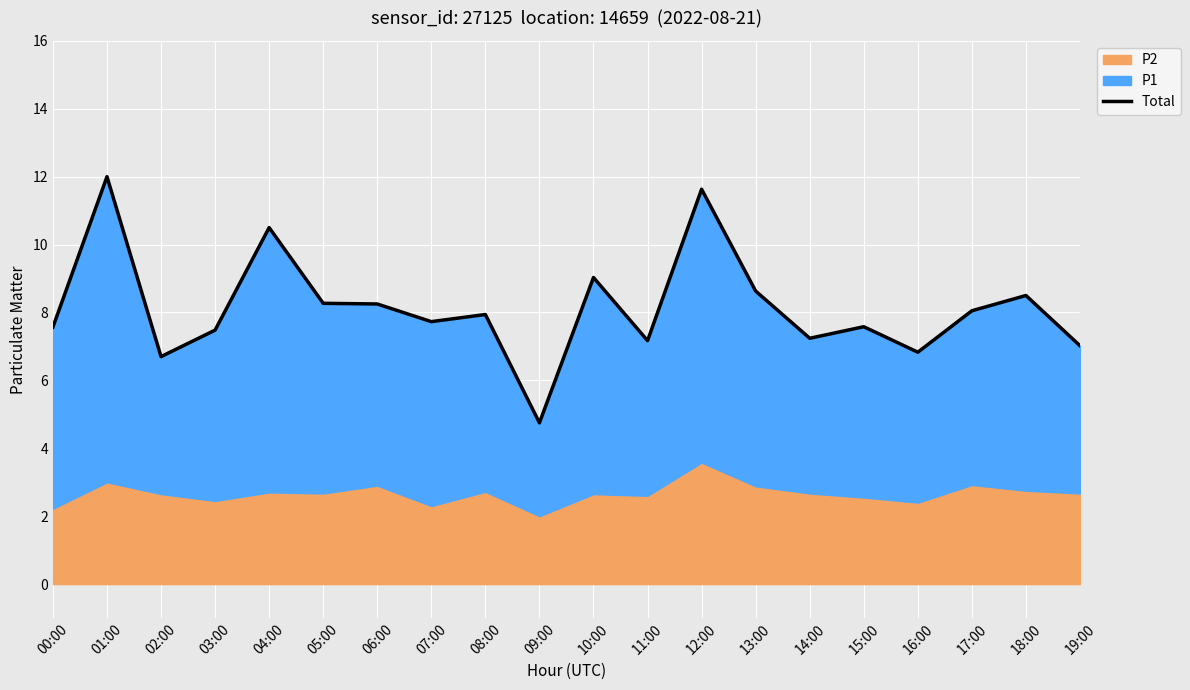

What is the ratio of the value at 14:00 to the value at 13:00?

0.8